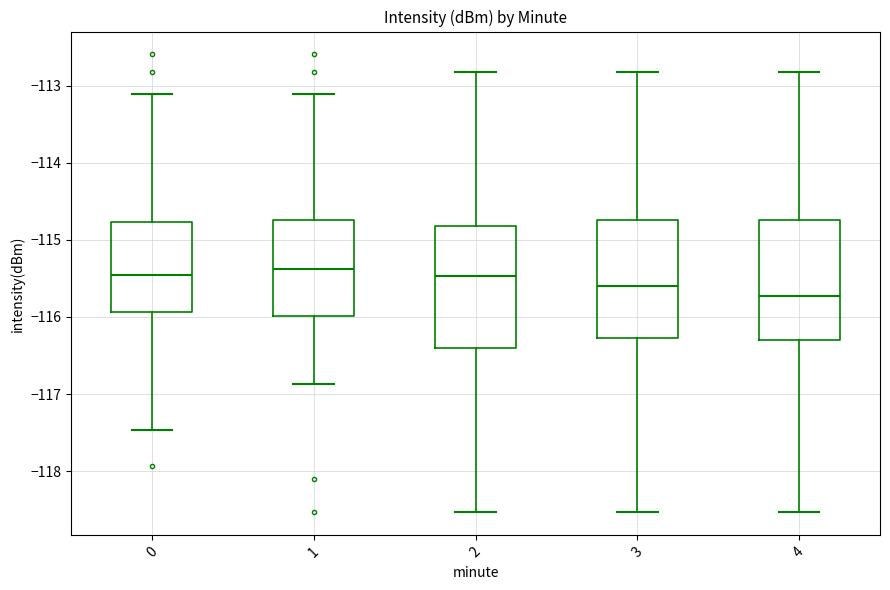

Reading left to right, read every box against the y-axis: the position of its median line, the range the box covers, and the ends of its whiskers. The values are not printed on the chart, so give them approximately, as read against the axis.

0: median -115.5, box -115.9 to -114.8, whiskers -117.5 to -113.1
1: median -115.4, box -116.0 to -114.7, whiskers -116.9 to -113.1
2: median -115.5, box -116.4 to -114.8, whiskers -118.5 to -112.8
3: median -115.6, box -116.3 to -114.7, whiskers -118.5 to -112.8
4: median -115.7, box -116.3 to -114.7, whiskers -118.5 to -112.8